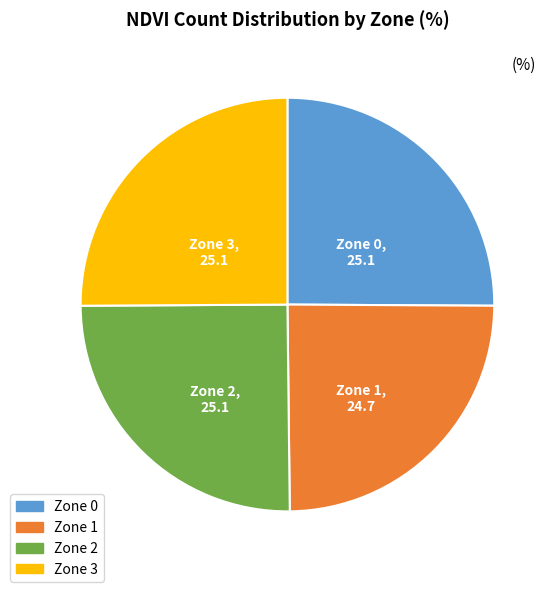

Approximately how many times larger is the value at Zone 2 compared to Zone 0?

1.0